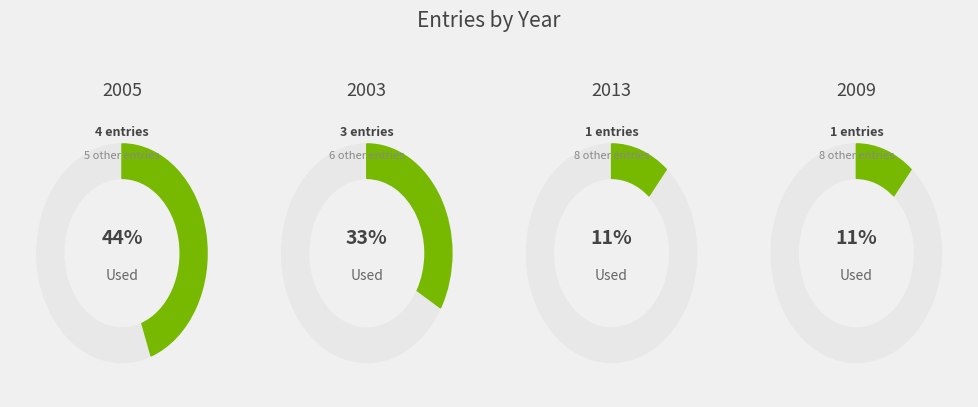

Is 2003-12-15 the majority of the pie?

No